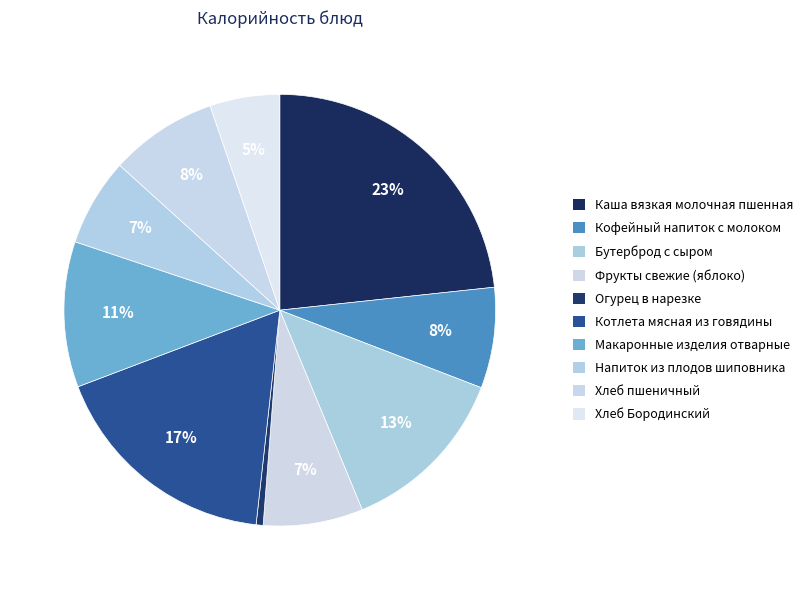

What is the change in value from Фрукты свежие (яблоко) to Макаронные изделия отварные?

+46